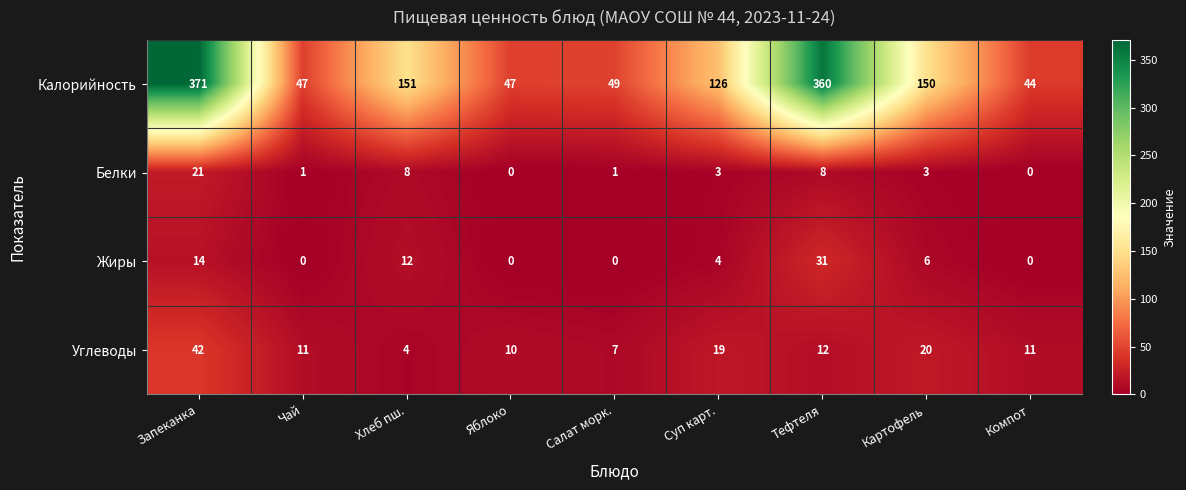

Count the number of categories in the chart.

9